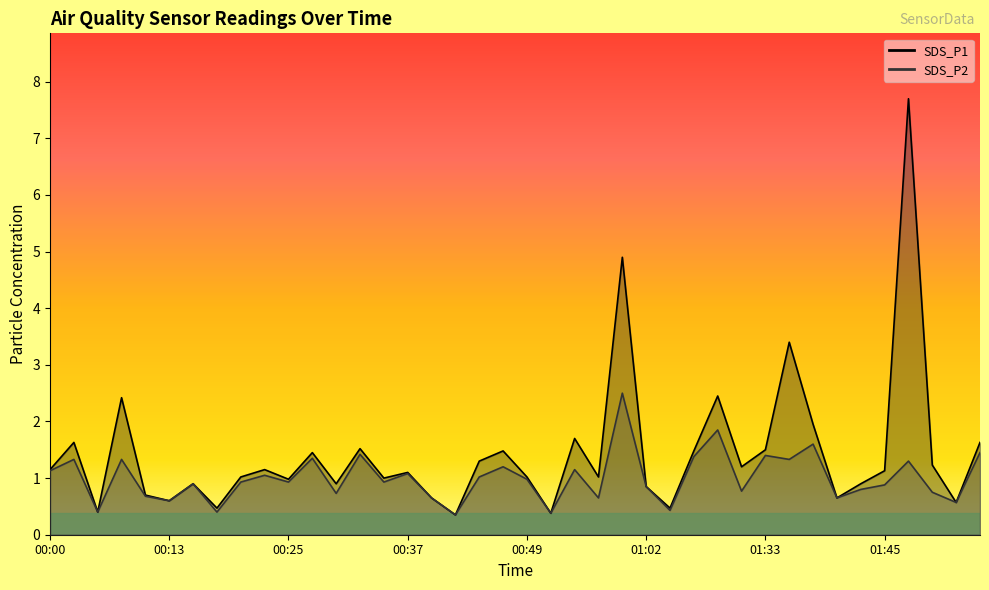

What is the total value across all series at 00:44?

2.3